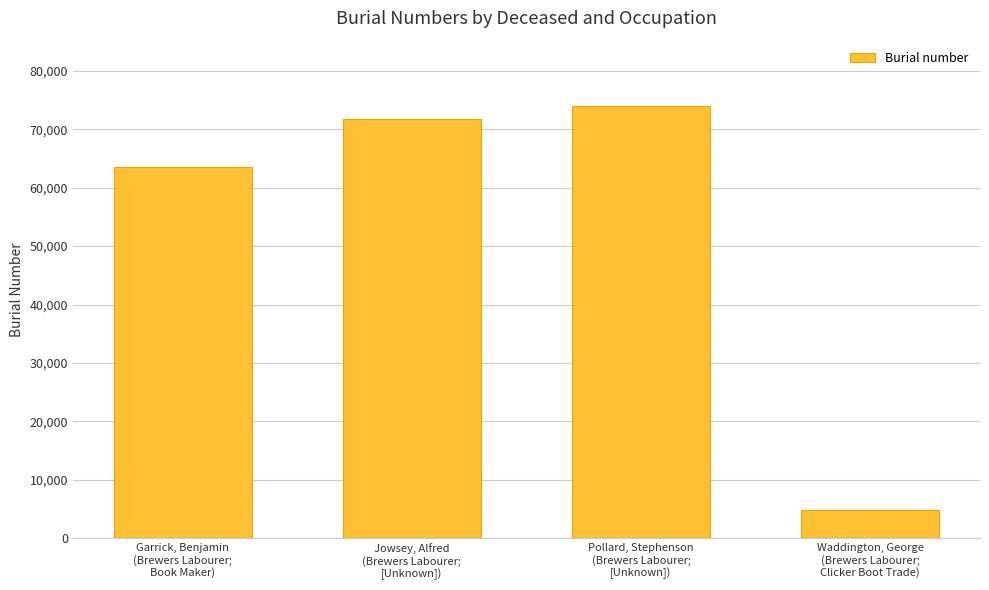

Reading left to right, transcribe all the data shown in this chart.

Garrick, Benjamin
(Brewers Labourer;
Book Maker)=63635	Jowsey, Alfred
(Brewers Labourer;
[Unknown])=71824	Pollard, Stephenson
(Brewers Labourer;
[Unknown])=74078	Waddington, George
(Brewers Labourer;
Clicker Boot Trade)=4815